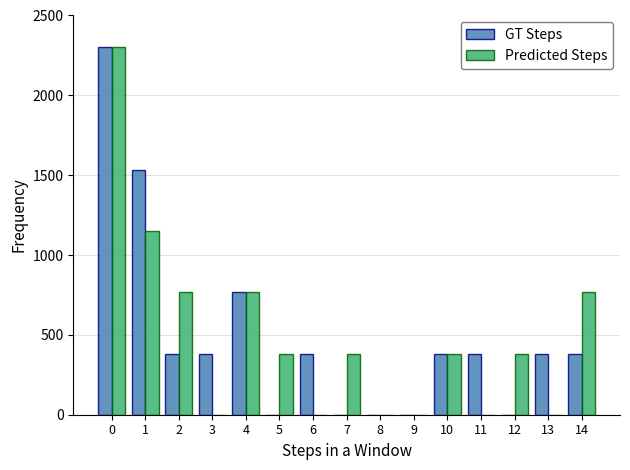

Reading left to right, what are all the values shown in this chart?

GT Steps: 0=2300.0	1=1533.3	2=383.3	3=383.3	4=766.7	5=0.0	6=383.3	7=0.0	8=0.0	9=0.0	10=383.3	11=383.3	12=0.0	13=383.3	14=383.3
Predicted Steps: 0=2300.0	1=1150.0	2=766.7	3=0.0	4=766.7	5=383.3	6=0.0	7=383.3	8=0.0	9=0.0	10=383.3	11=0.0	12=383.3	13=0.0	14=766.7